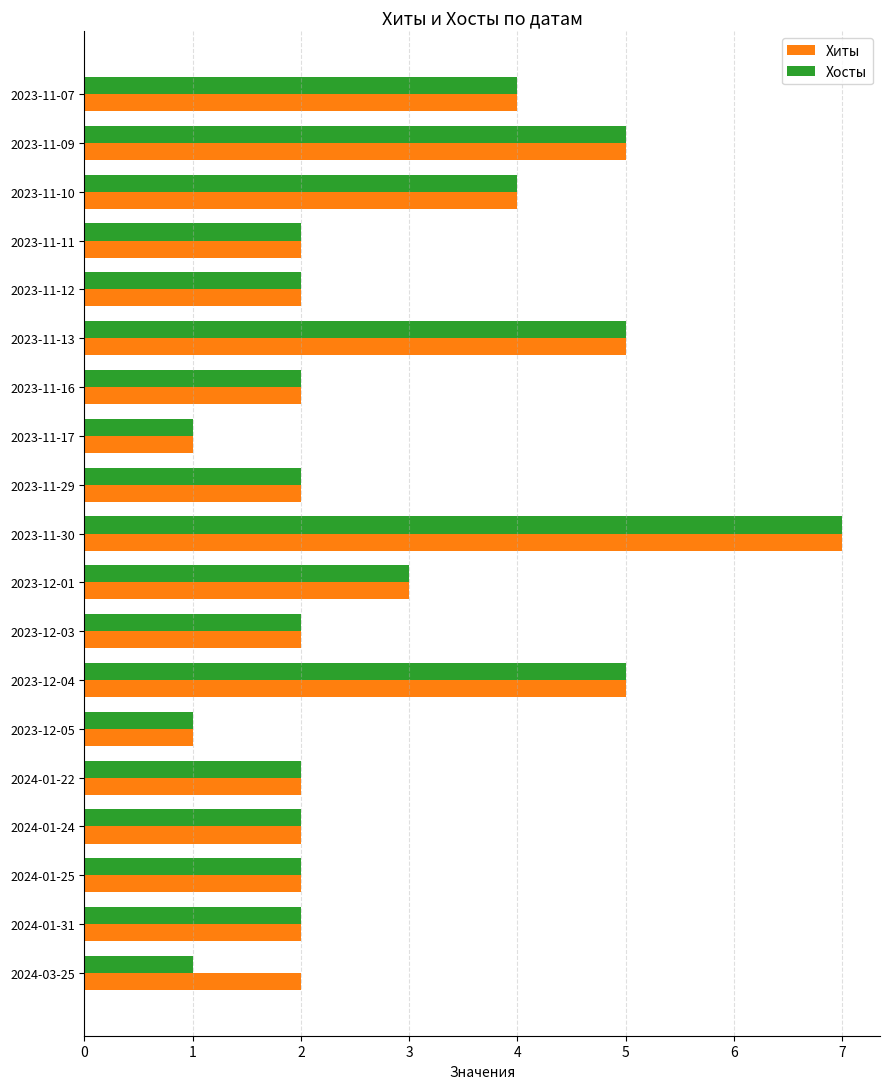

At which category is the sum across all series the highest?

2023-11-30